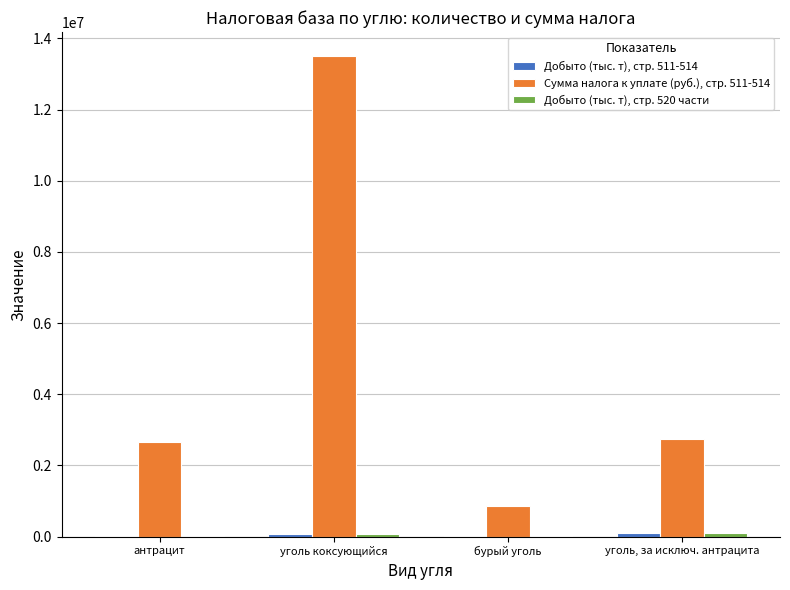

At which category is the sum across all series the highest?

уголь коксующийся